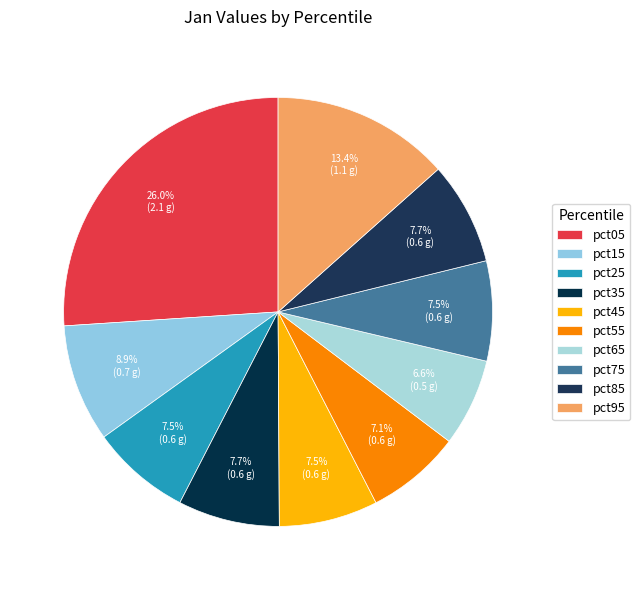

Does any single category account for the majority?

No